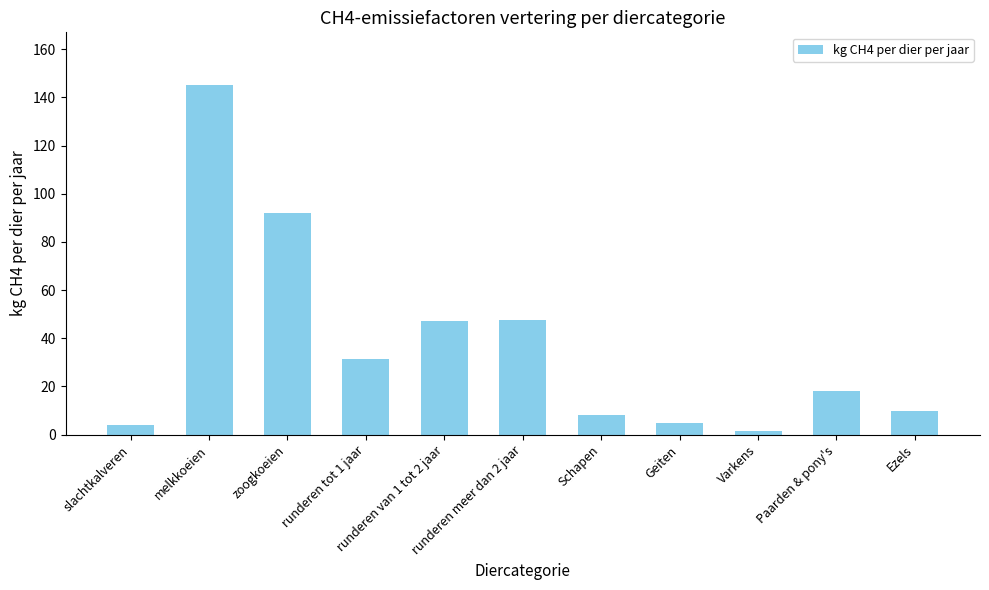

What is the label of the 5th bar from the right?

Schapen